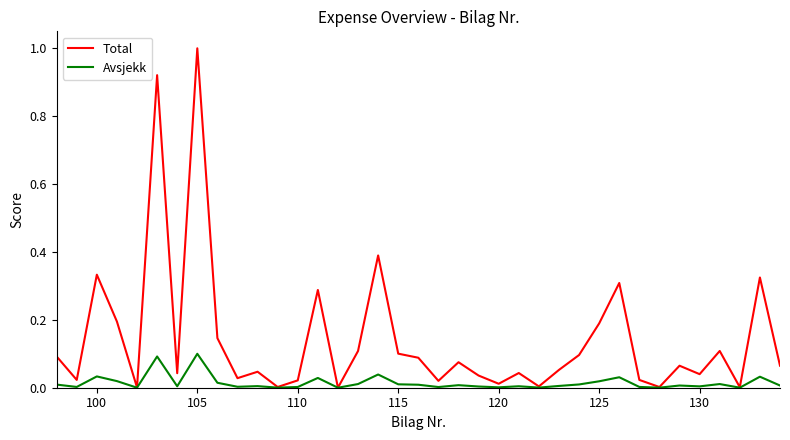

What is the maximum value shown in the chart?

1.0